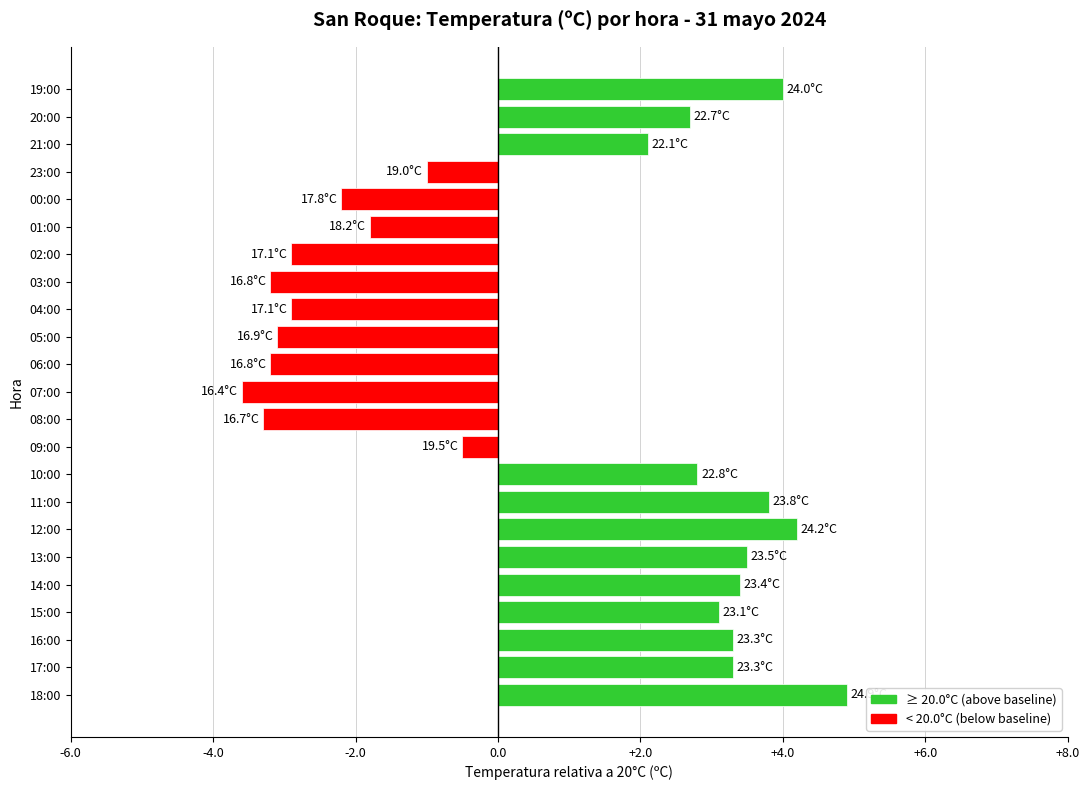

Is it true that the value at 09:00 is -0.5?

True